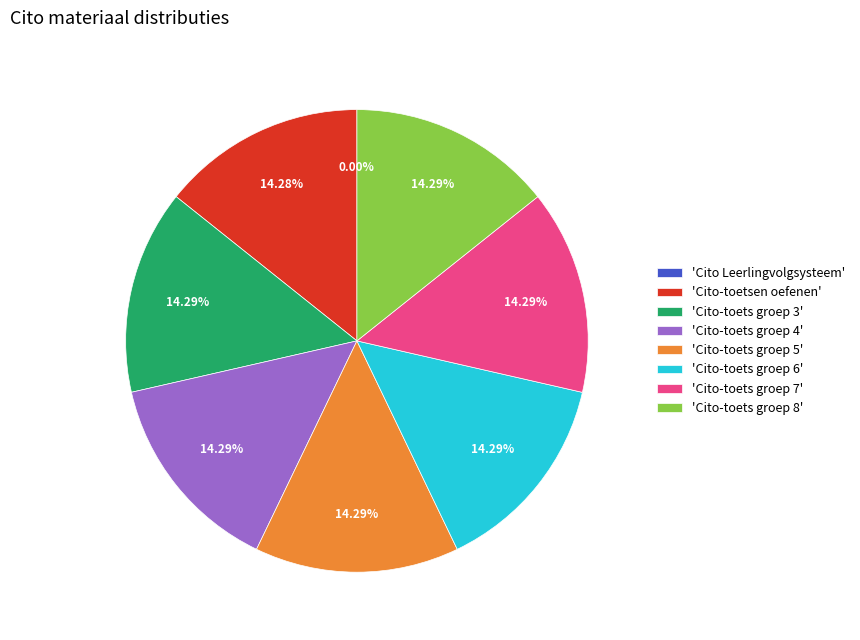

Does 'Cito-toets groep 3' represent more than half of the total?

No